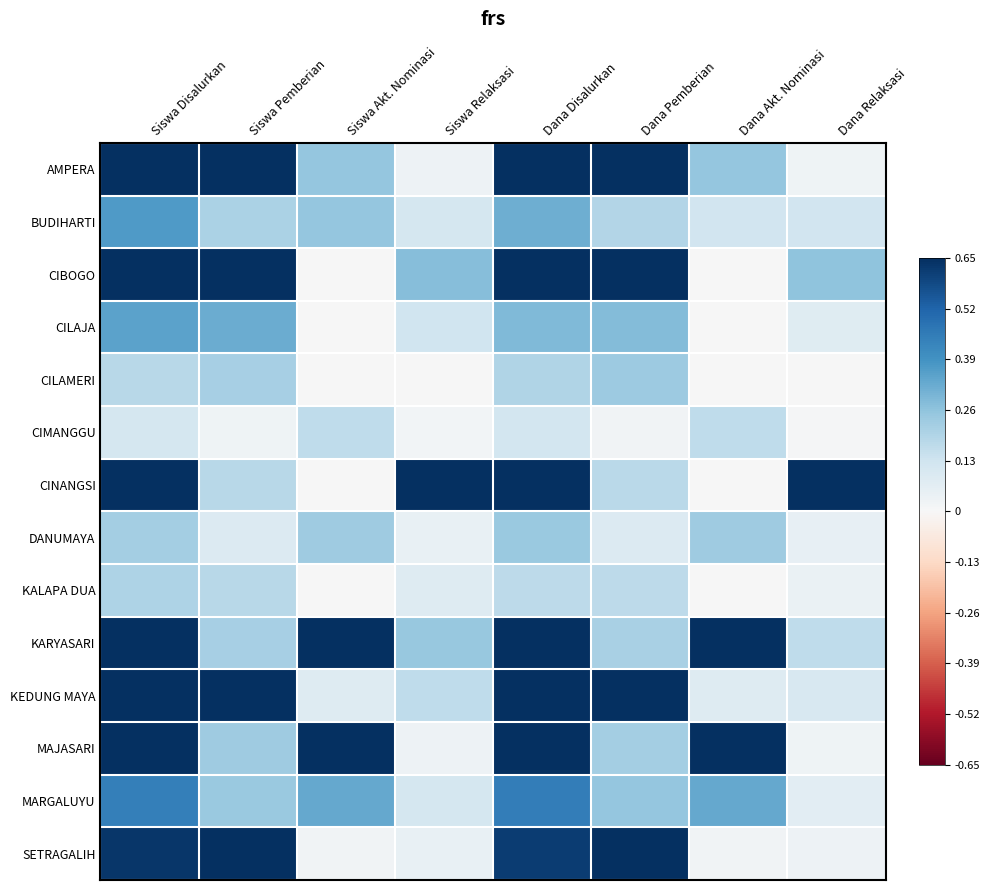

What is the difference between the highest and lowest values at Siswa Pemberian?

1.0